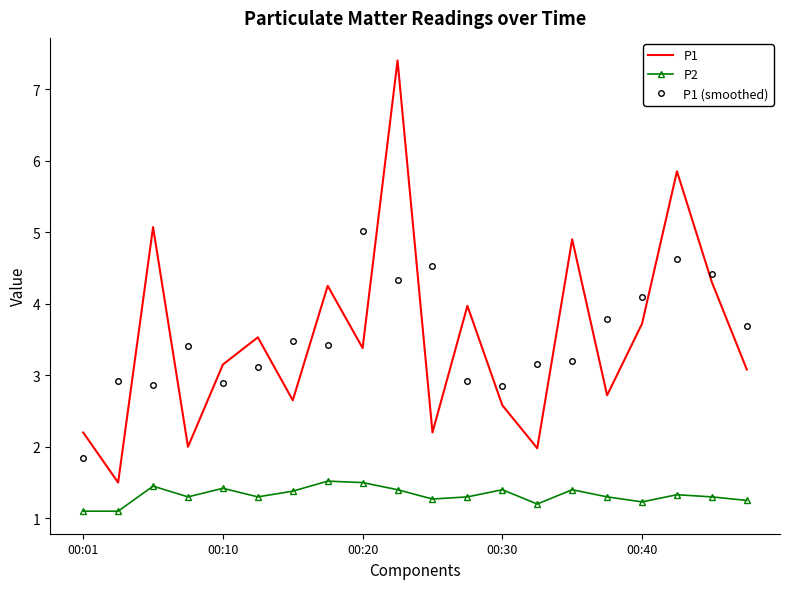

Which series has the largest range (max minus min)?

P1